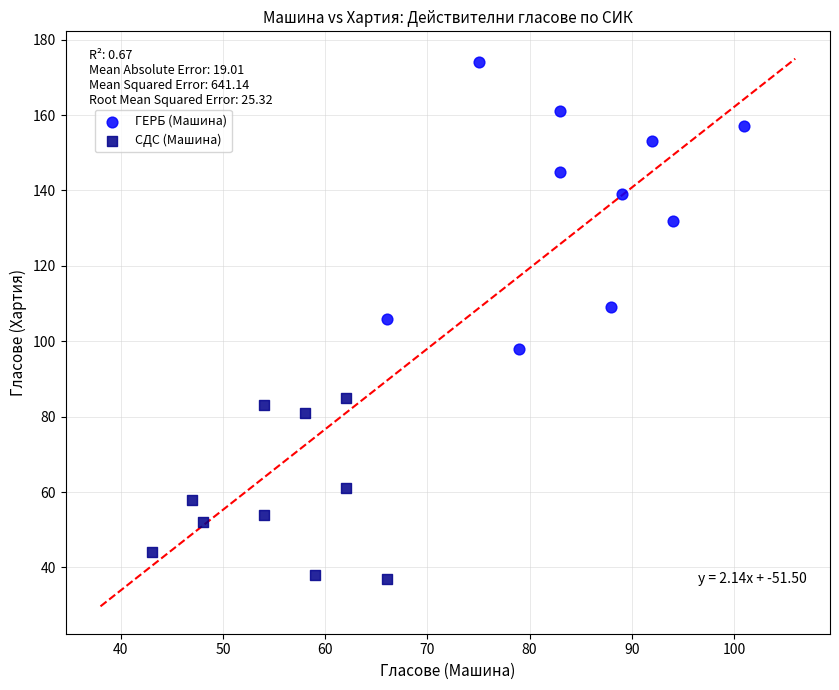

Which series has the largest Y range (max minus min)?

ГЕРБ (Машина)